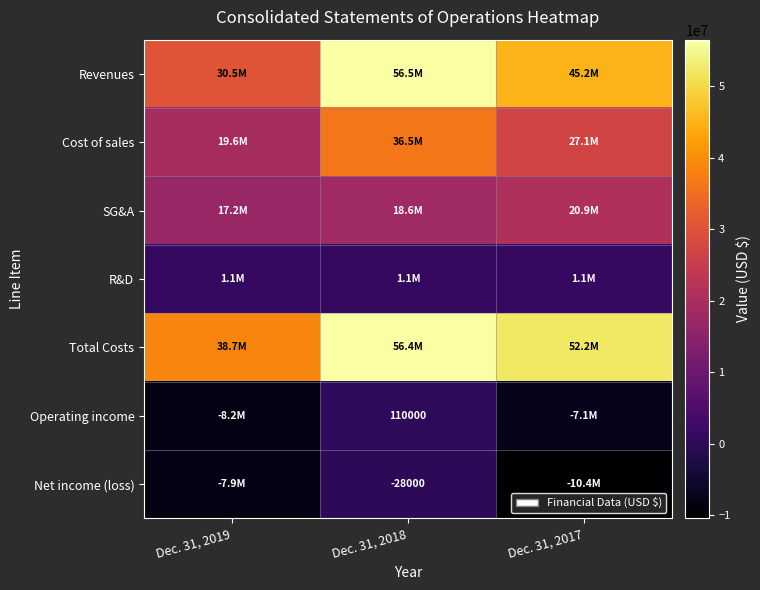

Is it true that SG&A equals 18564000 at Dec. 31, 2018?

True